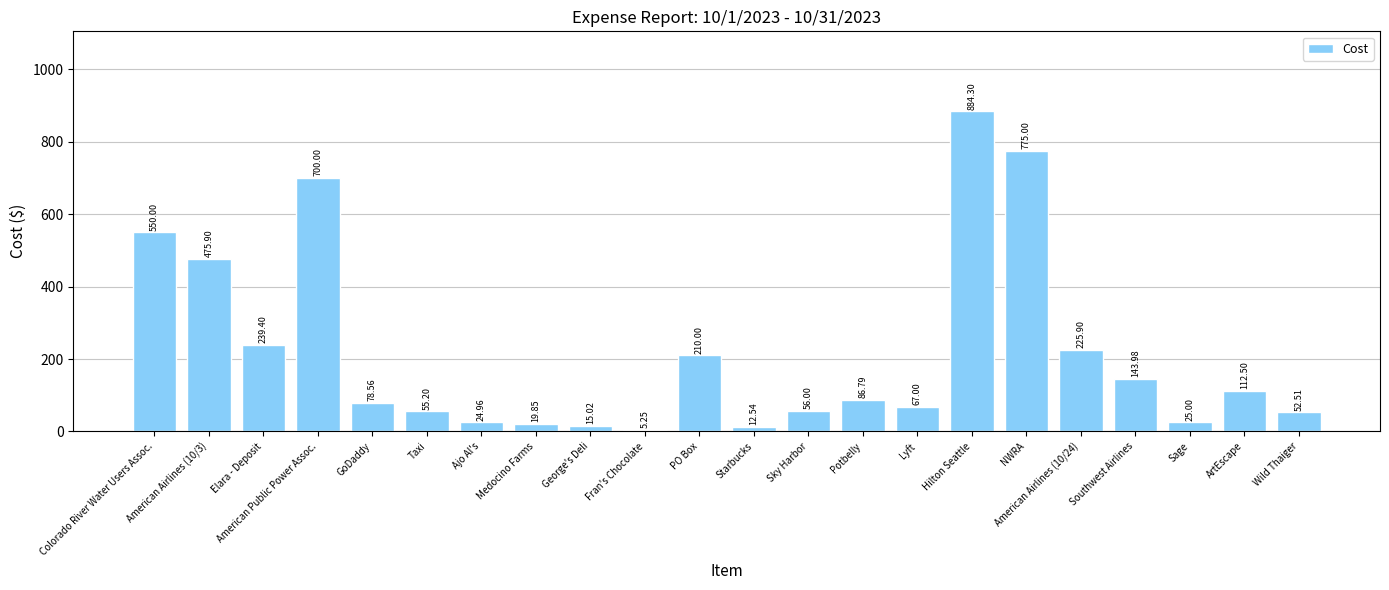

Are the bars grouped side by side (vs. stacked)?

No